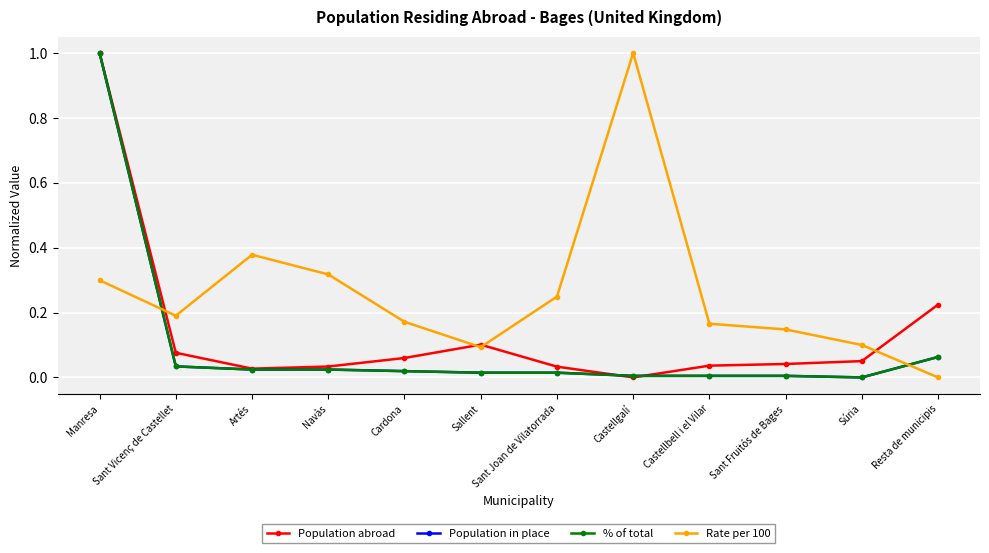

True or false: Rate per 100 has more than 0 interior local peaks.

True